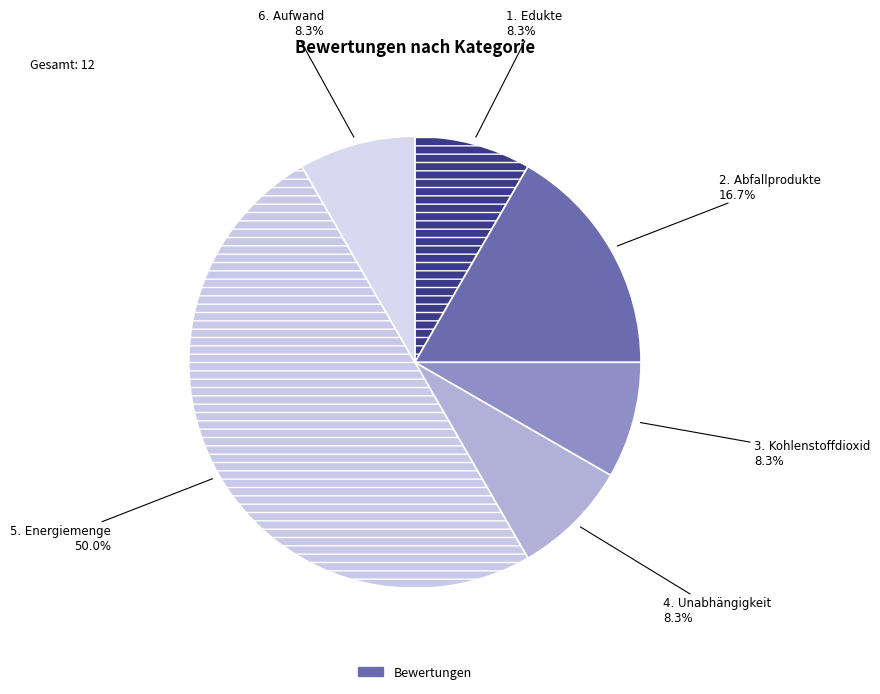

What is the smallest slice in the pie chart?

1. Edukte